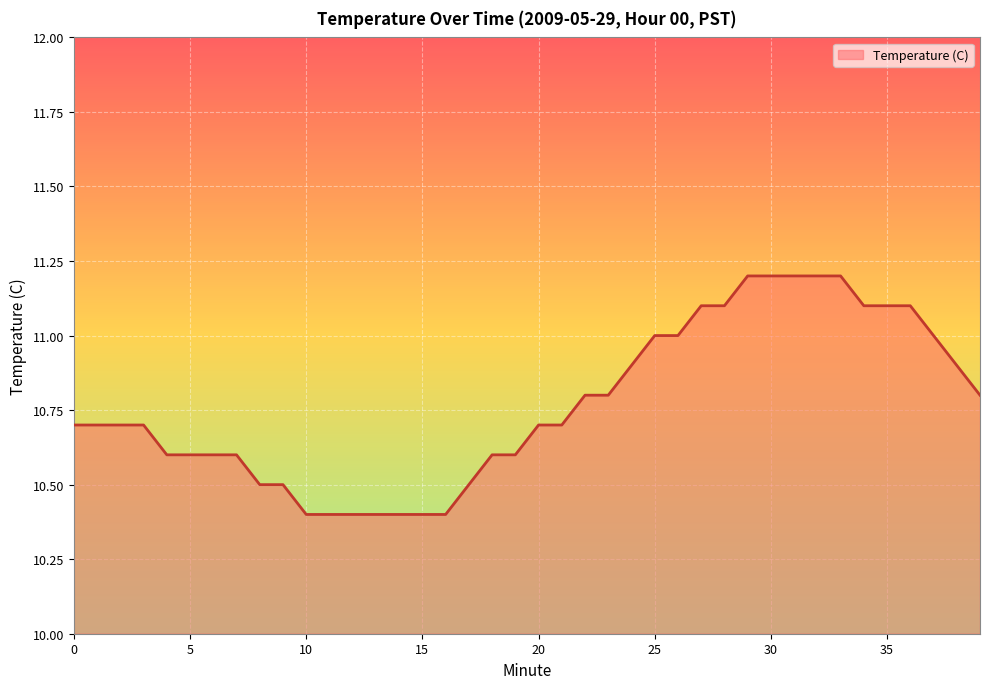

Reading right to left, transcribe all the data shown in this chart.

10.8	10.9	11.0	11.1	11.1	11.1	11.2	11.2	11.2	11.2	11.2	11.1	11.1	11.0	11.0	10.9	10.8	10.8	10.7	10.7	10.6	10.6	10.5	10.4	10.4	10.4	10.4	10.4	10.4	10.4	10.5	10.5	10.6	10.6	10.6	10.6	10.7	10.7	10.7	10.7